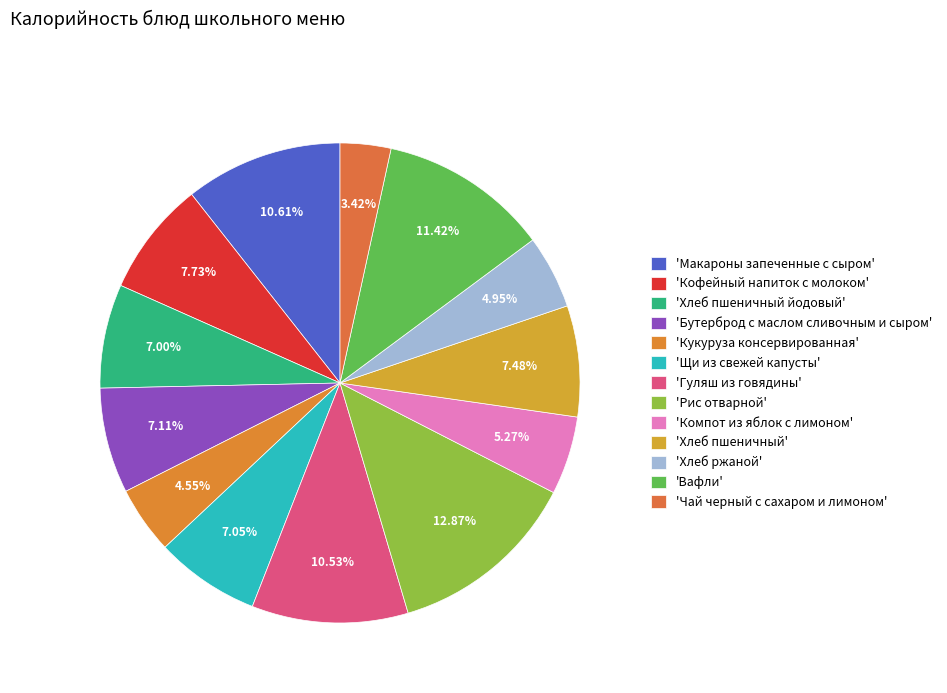

How many segments does this pie chart have?

13